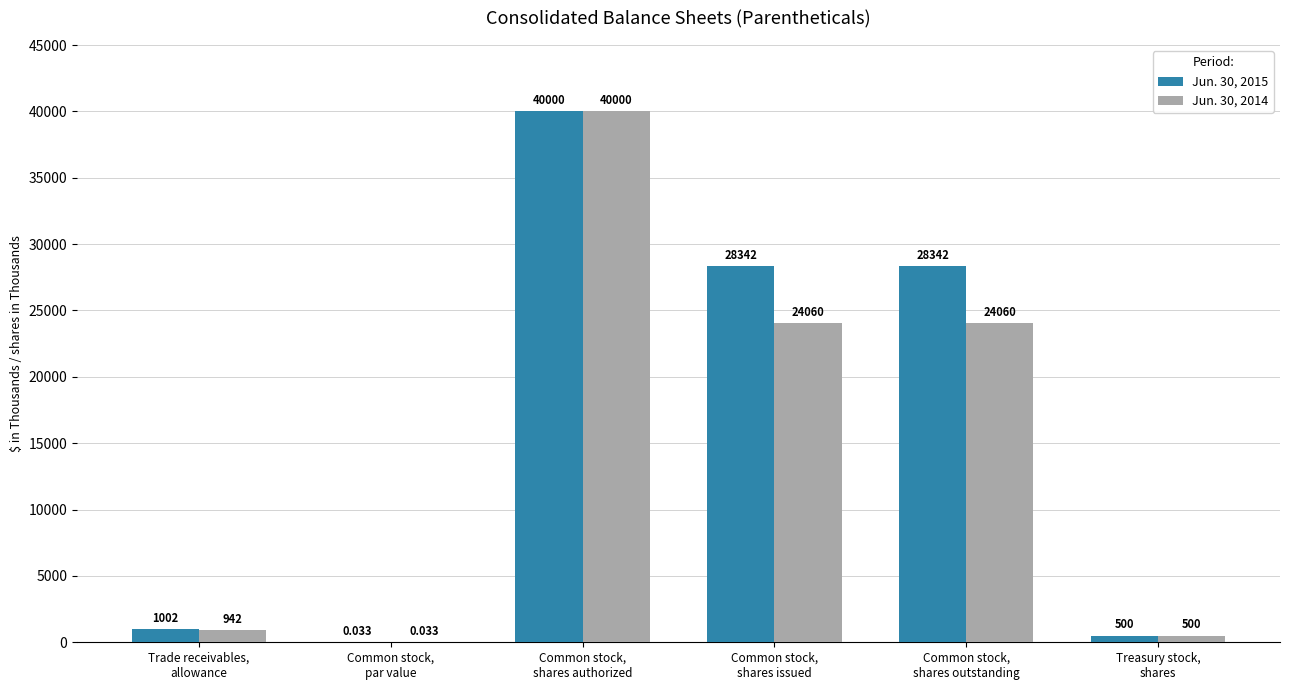

At which label does Jun. 30, 2015 first exceed 28342?

Common stock,
shares authorized